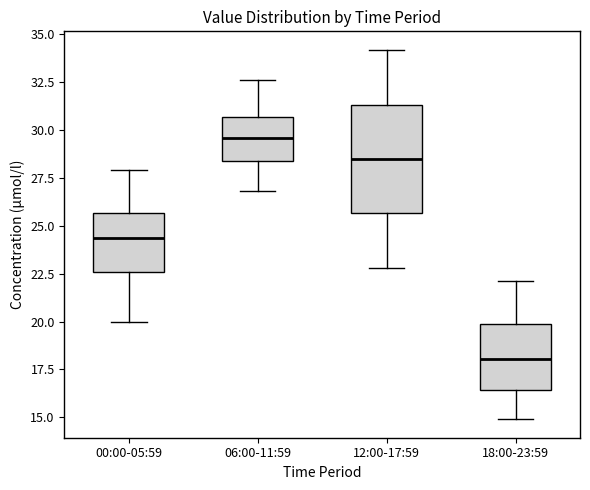

Comparing the boxes themselves (not the whiskers), which one is the tallest?

12:00-17:59